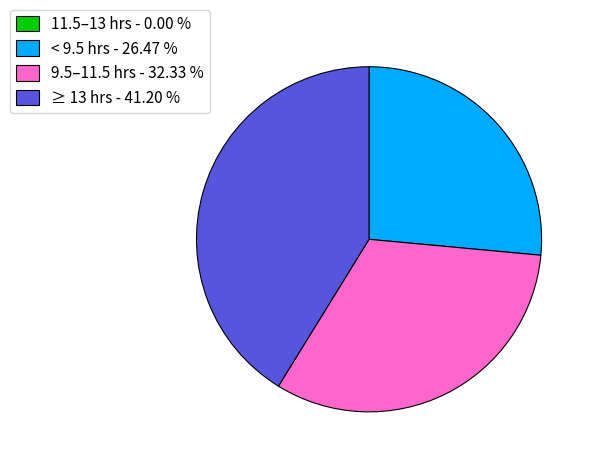

What is the ratio of the value at 9.5–11.5 hrs - 32.33 % to the value at ≥ 13 hrs - 41.20 %?

0.8